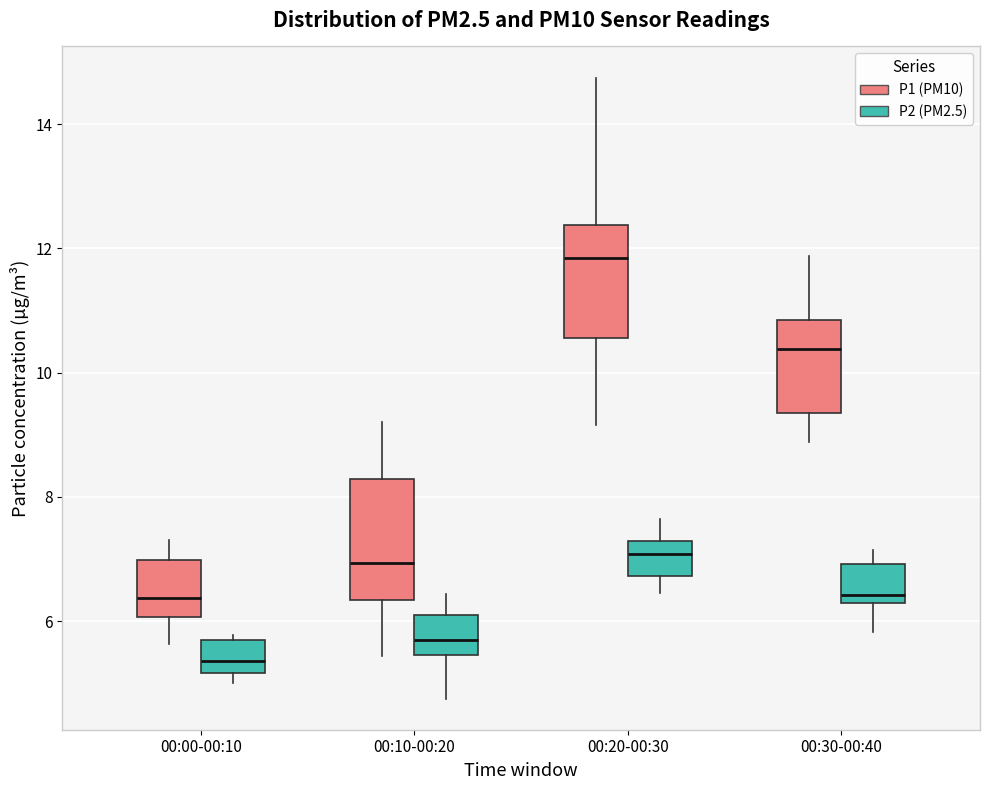

Reading left to right, transcribe this box plot: for each box, give where its median line is, the range the box spans, and where its two whiskers end, as read against the y-axis. The values are not printed on the chart, so give them approximately, as read against the axis.

00:00-00:10 (P1 (PM10)): median 6.4, box 6.0 to 7.0, whiskers 5.6 to 7.4
00:00-00:10 (P2 (PM2.5)): median 5.4, box 5.2 to 5.6, whiskers 5.0 to 5.8
00:10-00:20 (P1 (PM10)): median 7.0, box 6.4 to 8.2, whiskers 5.4 to 9.2
00:10-00:20 (P2 (PM2.5)): median 5.8, box 5.4 to 6.2, whiskers 4.8 to 6.4
00:20-00:30 (P1 (PM10)): median 11.8, box 10.6 to 12.4, whiskers 9.2 to 14.8
00:20-00:30 (P2 (PM2.5)): median 7.0, box 6.8 to 7.2, whiskers 6.4 to 7.6
00:30-00:40 (P1 (PM10)): median 10.4, box 9.4 to 10.8, whiskers 8.8 to 11.8
00:30-00:40 (P2 (PM2.5)): median 6.4, box 6.2 to 7.0, whiskers 5.8 to 7.2